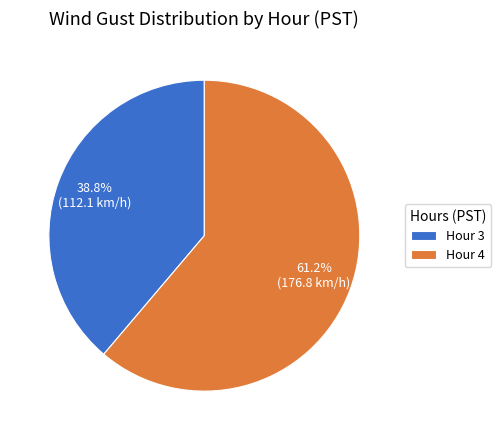

Rank the categories by value from highest to lowest.

Hour 4, Hour 3